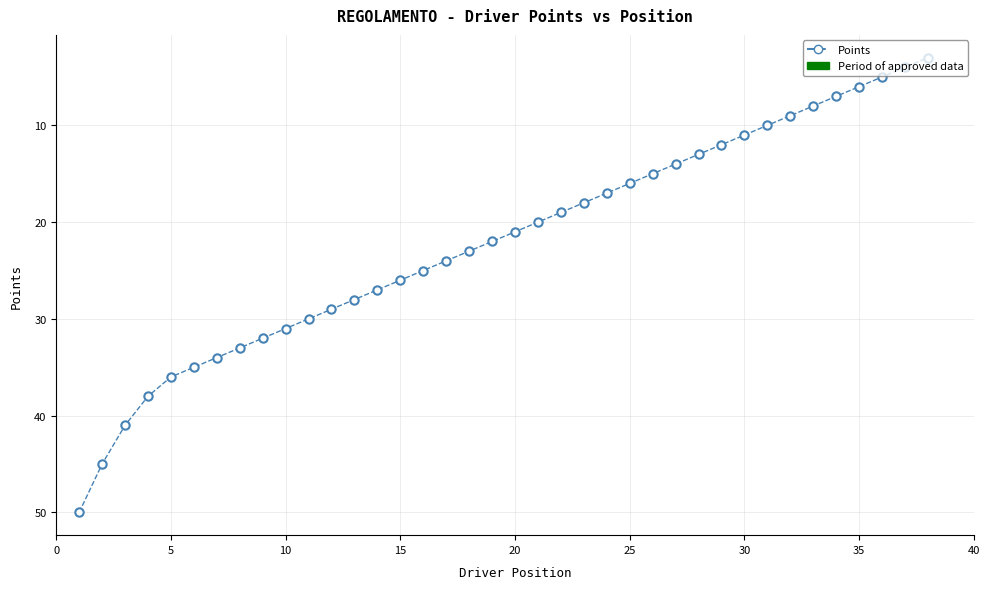

How many data points are less than 22?

19